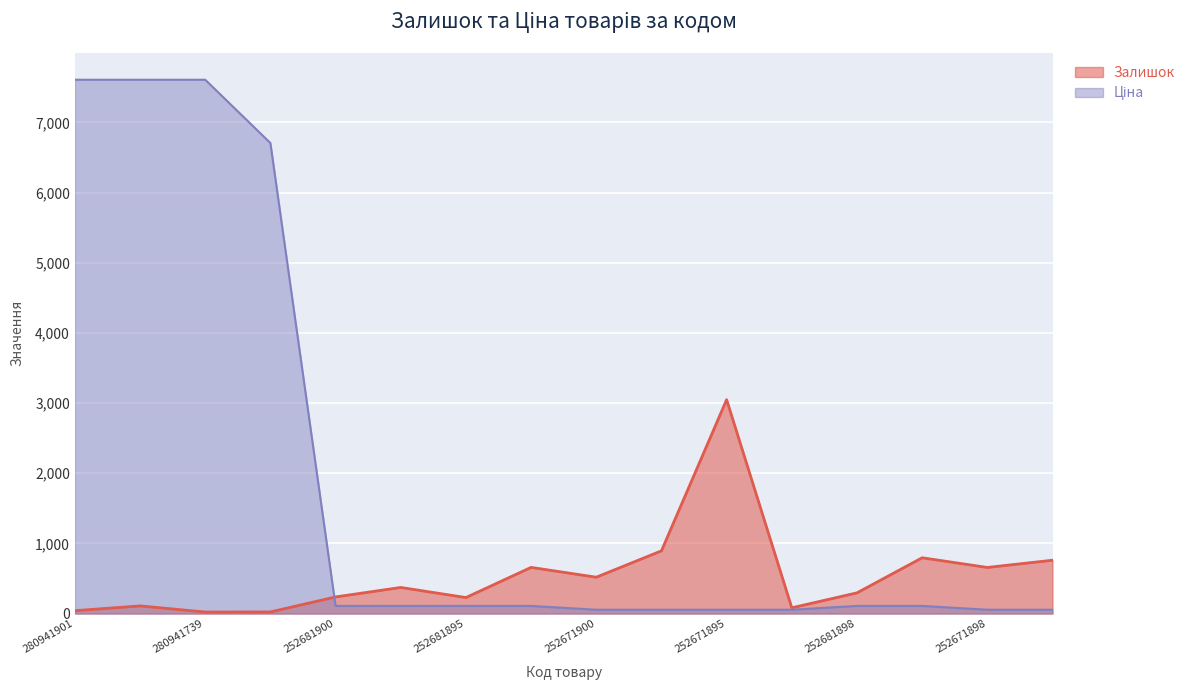

How many categories are shown in the chart?

16